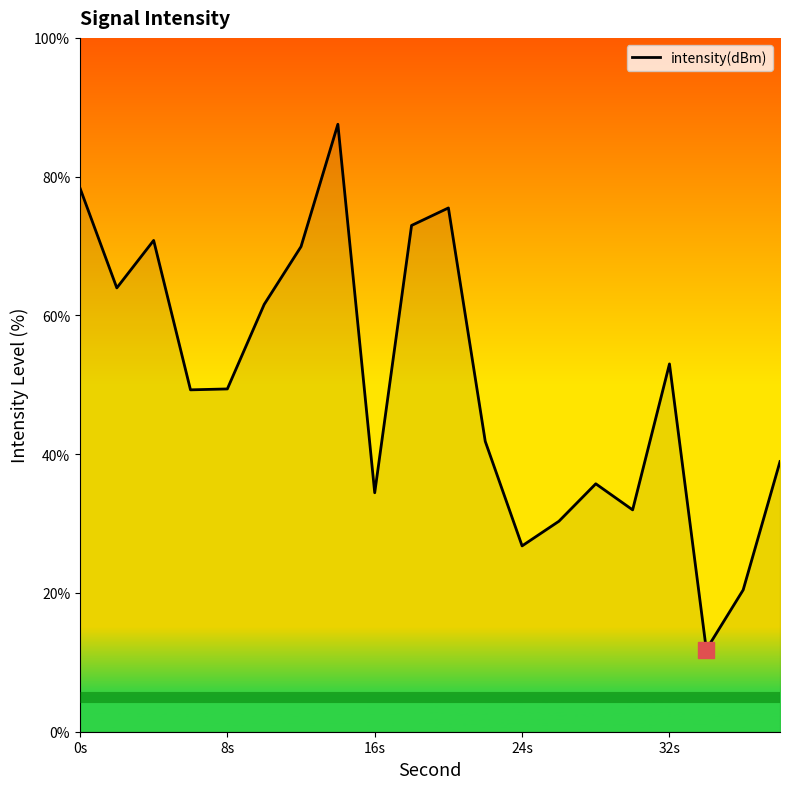

What is the minimum value shown in the chart?

11.8